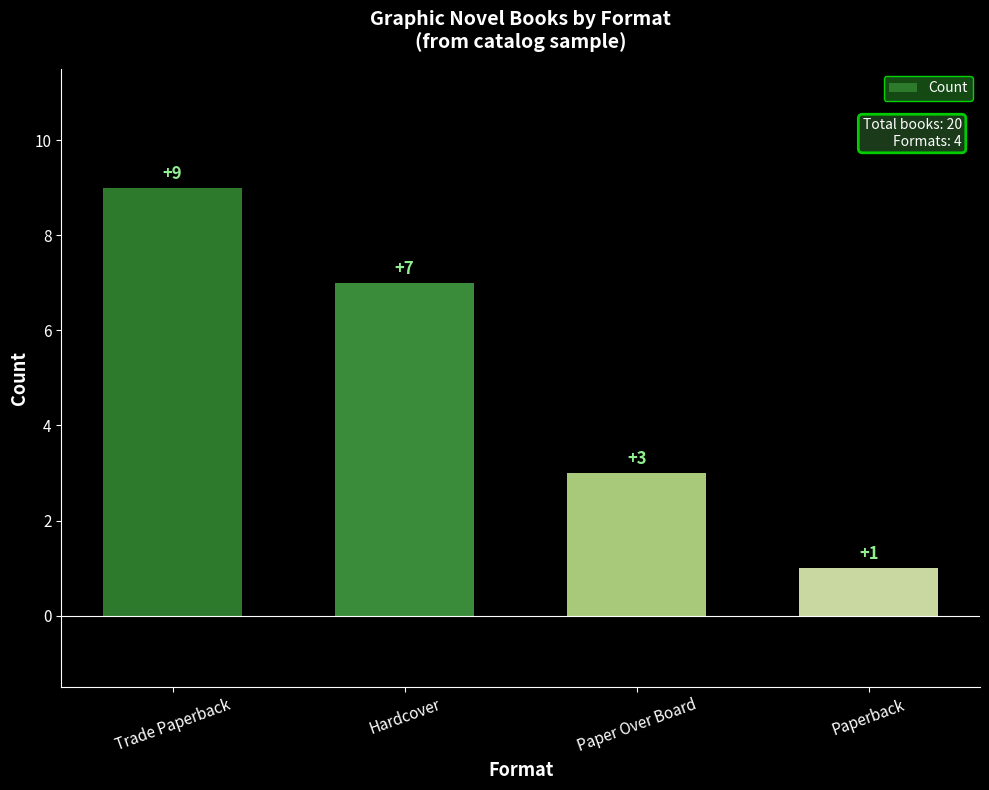

How many values are below 7?

2